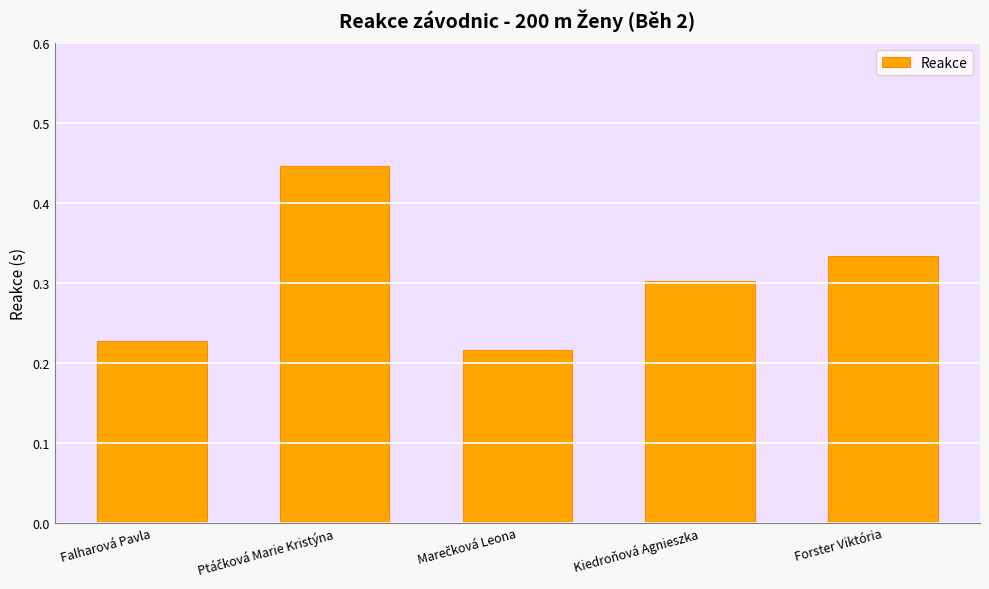

True or false: the data shows 0.3 at Forster Viktória.

True